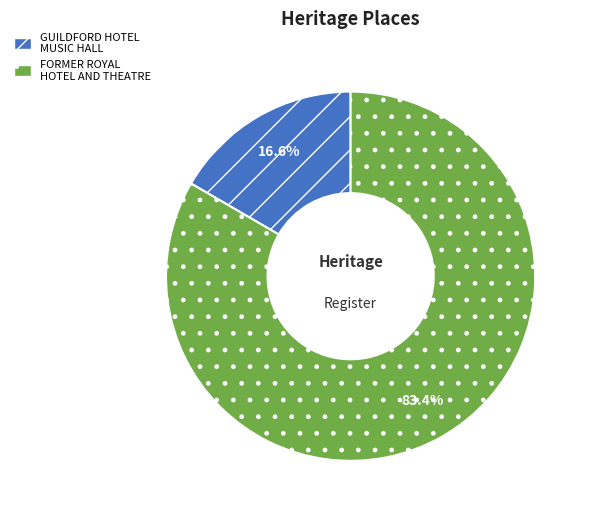

Rank the categories by value from highest to lowest.

FORMER ROYAL HOTEL AND THEATRE, GUILDFORD HOTEL MUSIC HALL